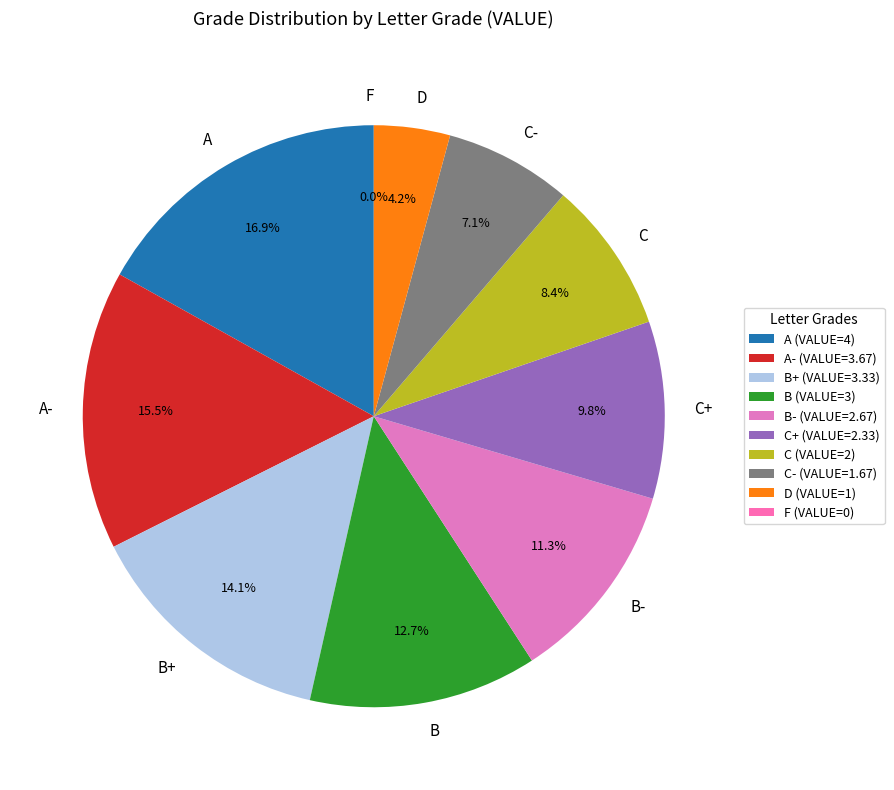

Count the number of slices in the pie.

10